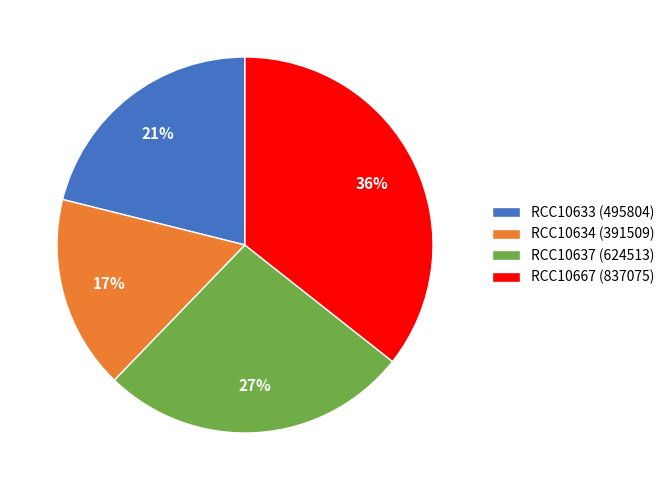

Is there any slice that represents more than half of the pie?

No